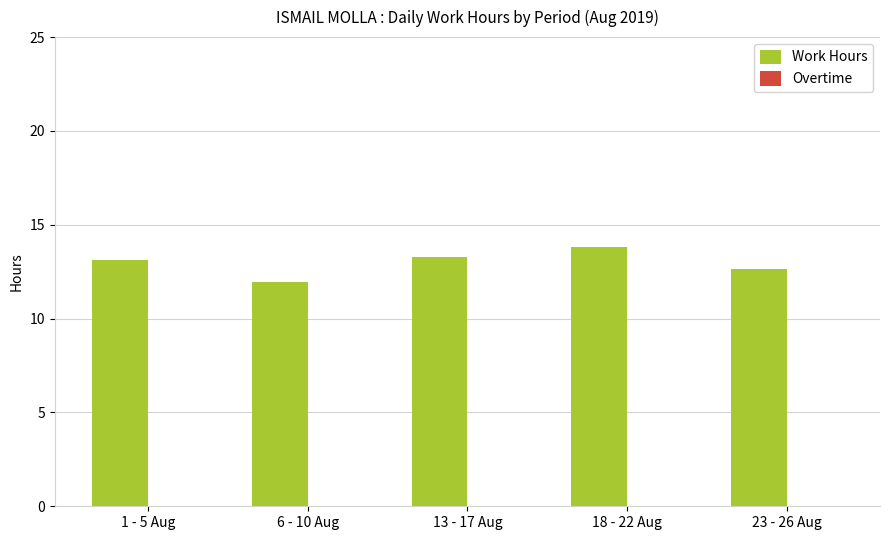

What is the ratio of the value at 23 - 26 Aug to the value at 6 - 10 Aug?

1.1